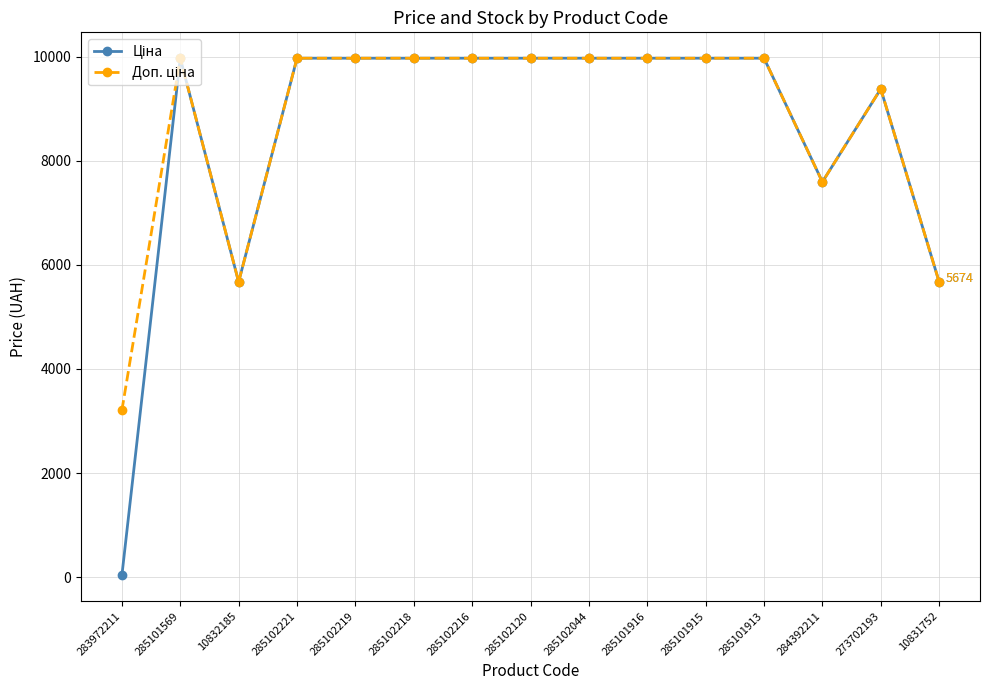

Is this an area chart (filled region under the line)?

No